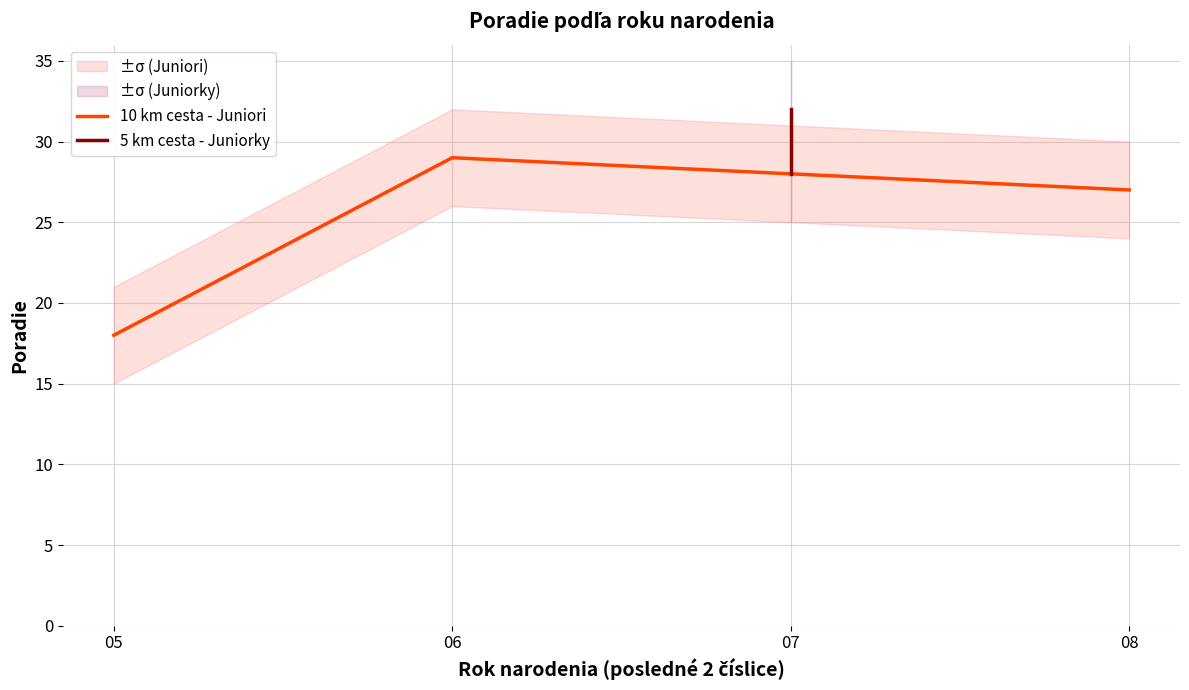

What is the minimum value for 10 km cesta - Juniori?

18